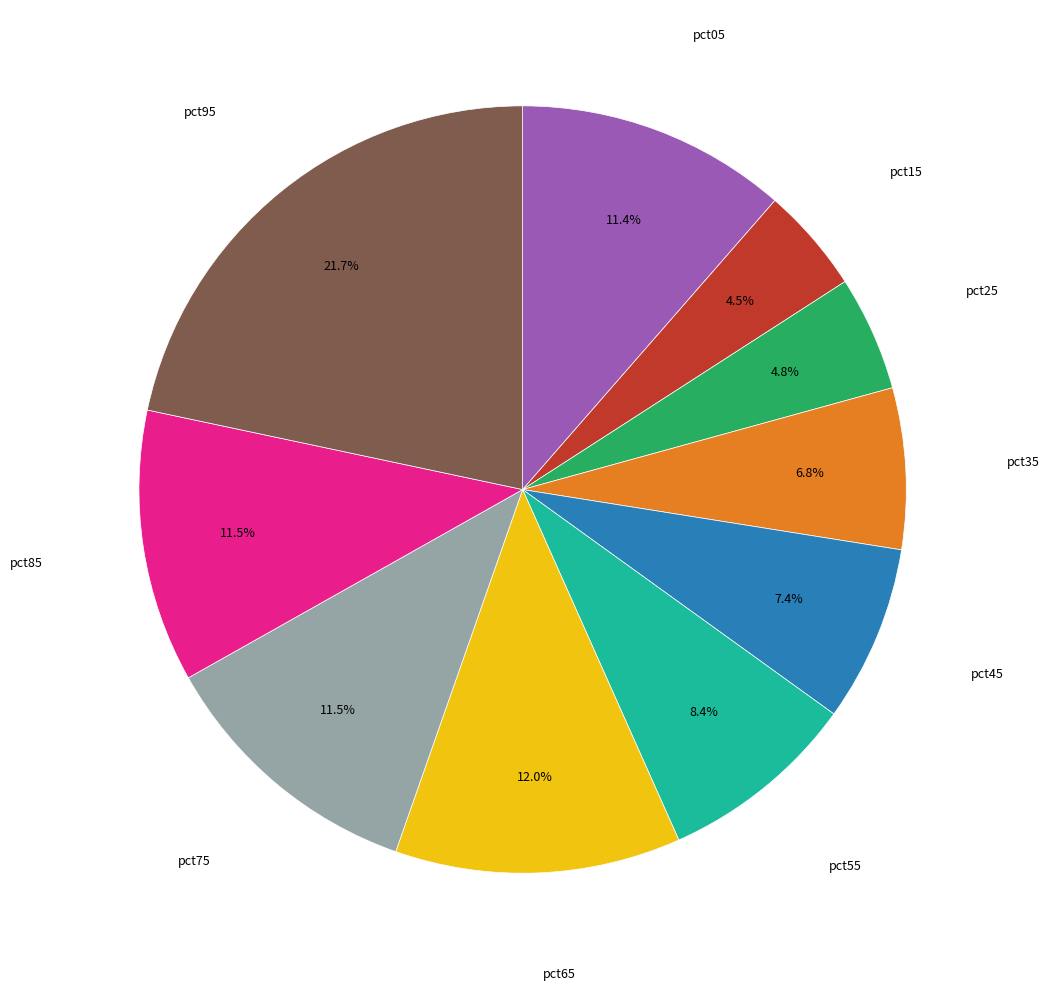

Is there any slice that represents more than half of the pie?

No